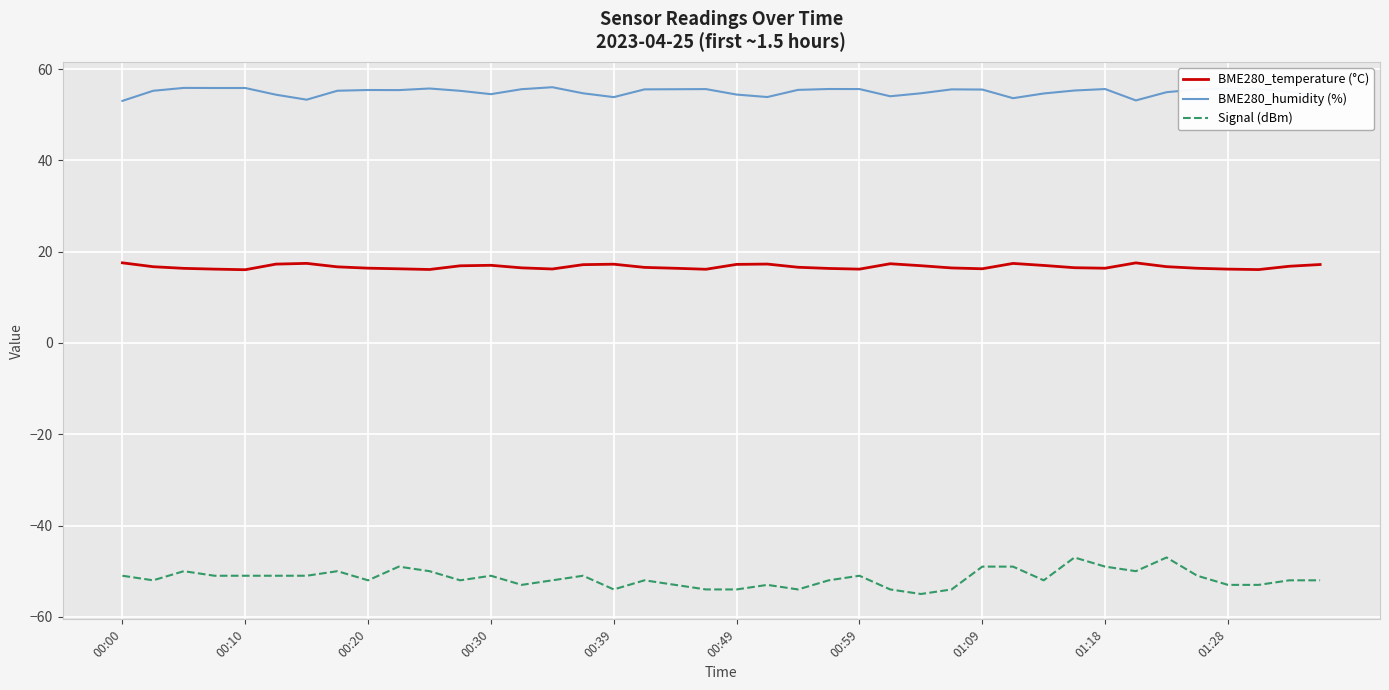

Which series has the largest total across all categories?

BME280_humidity (%)